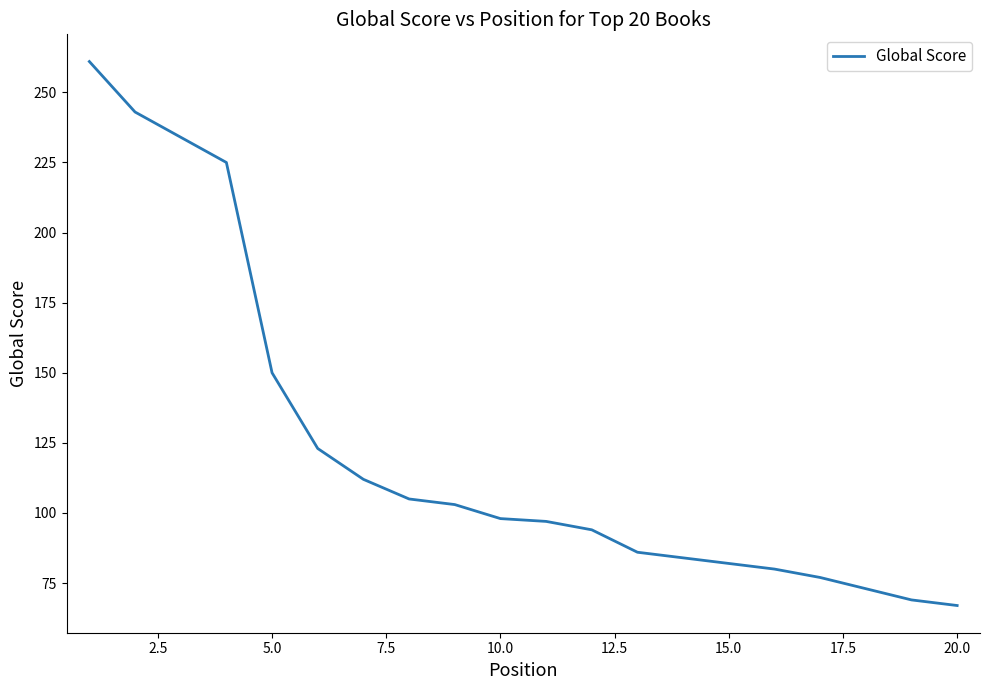

What is the difference between the maximum and minimum values?

194